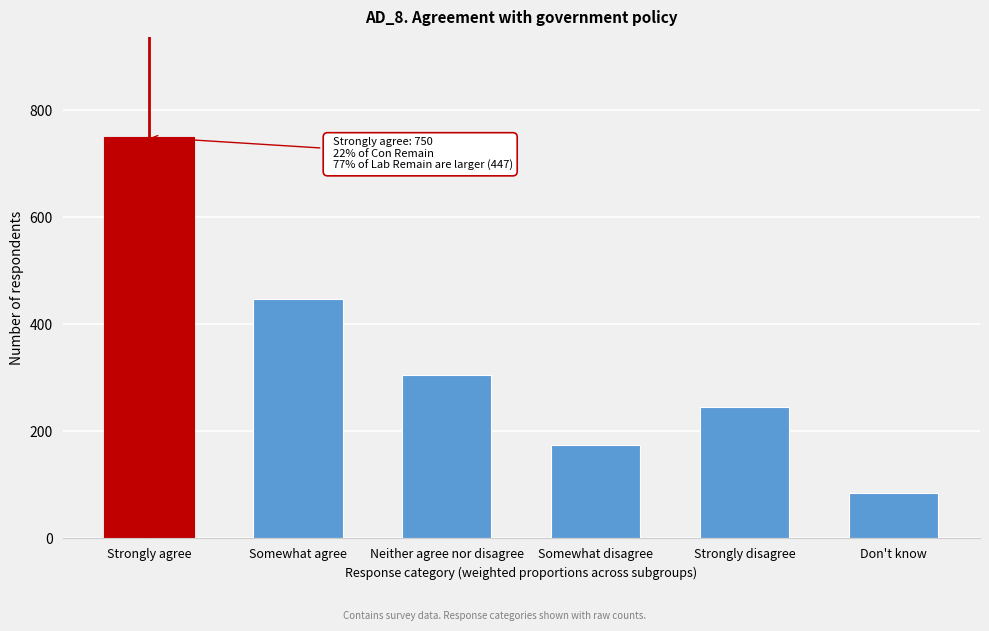

Reading right to left, what are all the values shown in this chart?

Don't know=85	Strongly disagree=245	Somewhat disagree=175	Neither agree nor disagree=305	Somewhat agree=447	Strongly agree=750